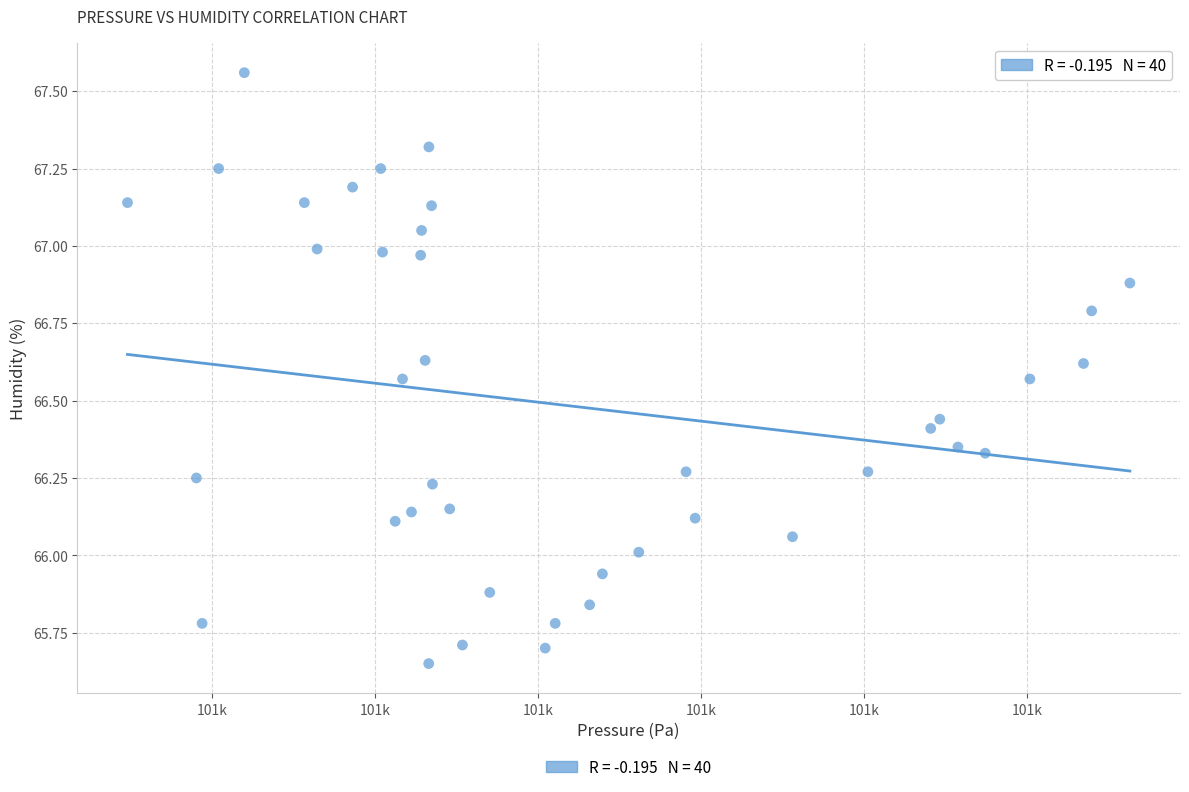

What is the range of Y values (max minus min)?

1.9